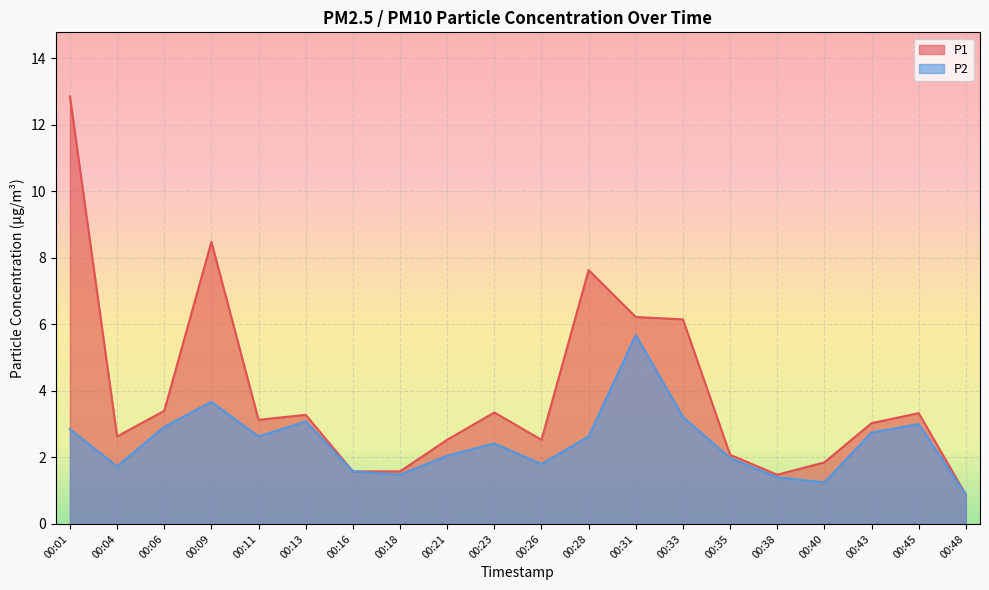

At which category does the chart reach its minimum across all series?

00:48